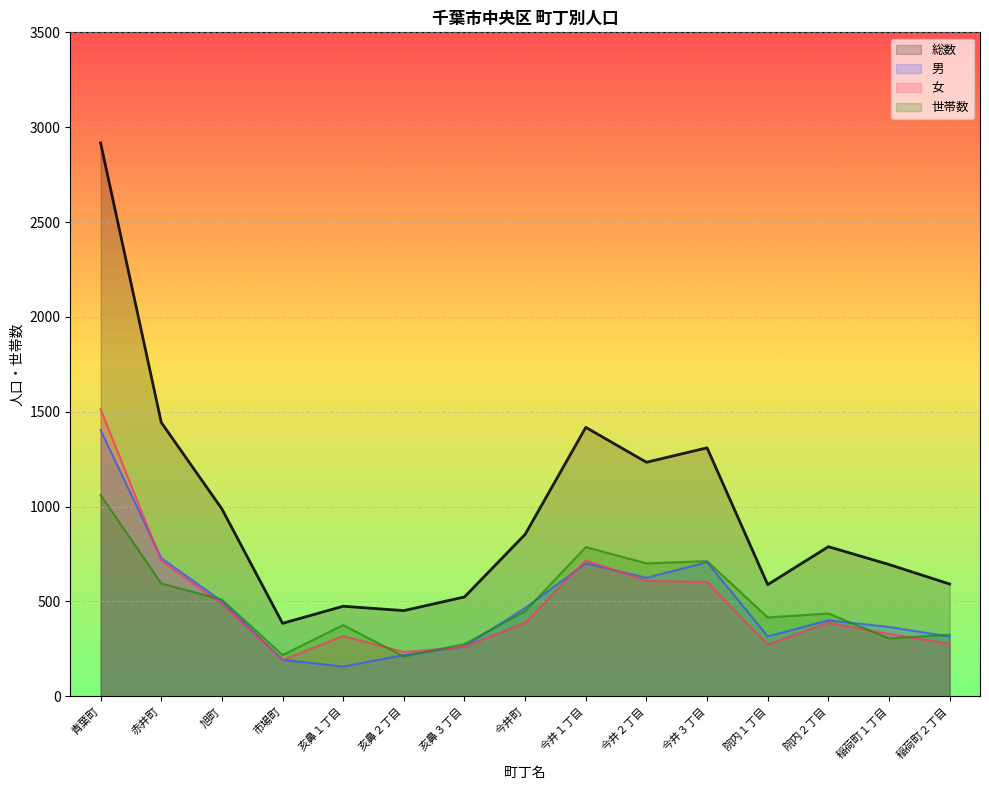

What is the label of the 3rd point from the right?

院内２丁目